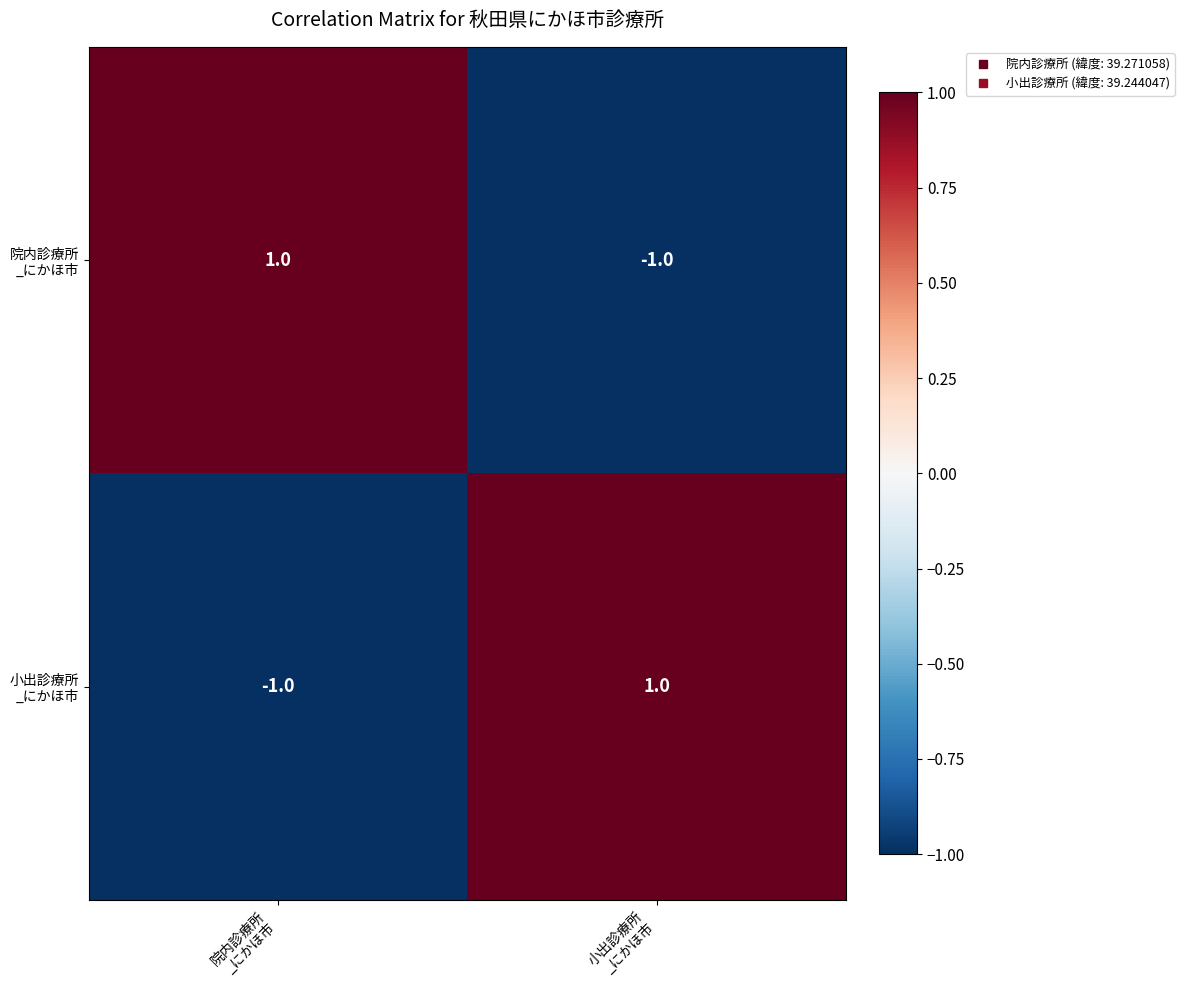

How many series are shown in this chart?

2